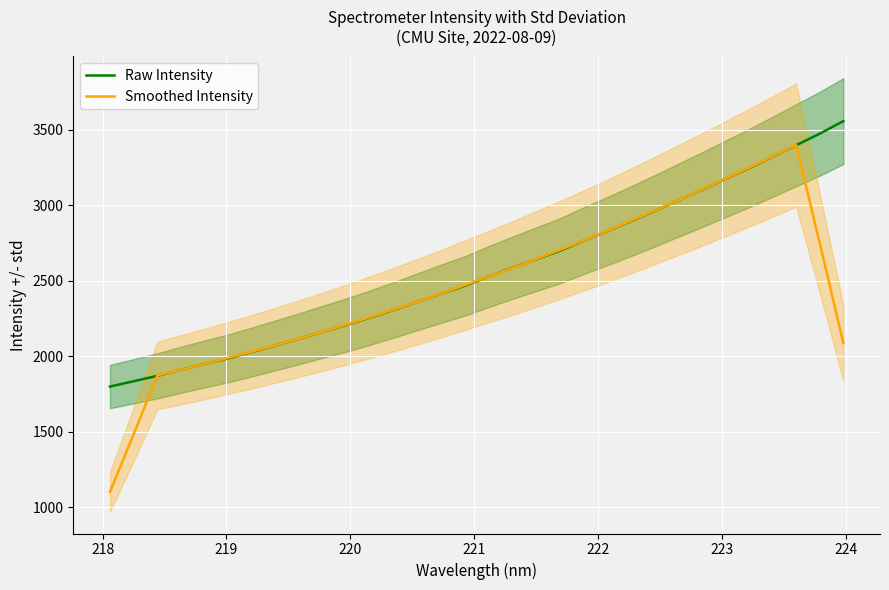

What is the highest value of the Raw Intensity series?

3557.3